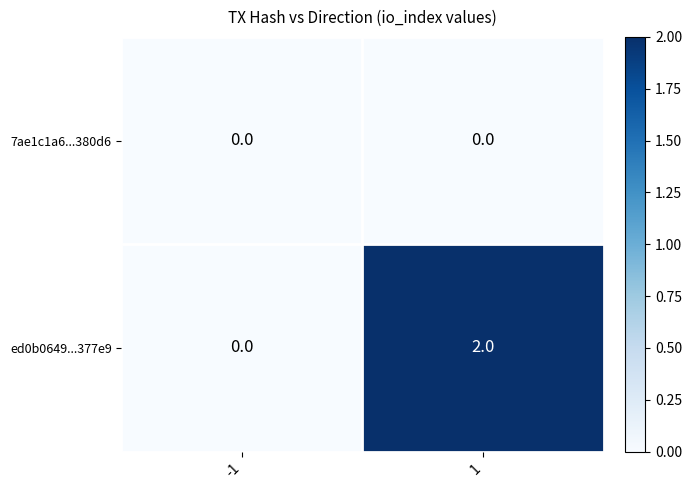

Which series has the largest range (max minus min)?

ed0b0649...377e9